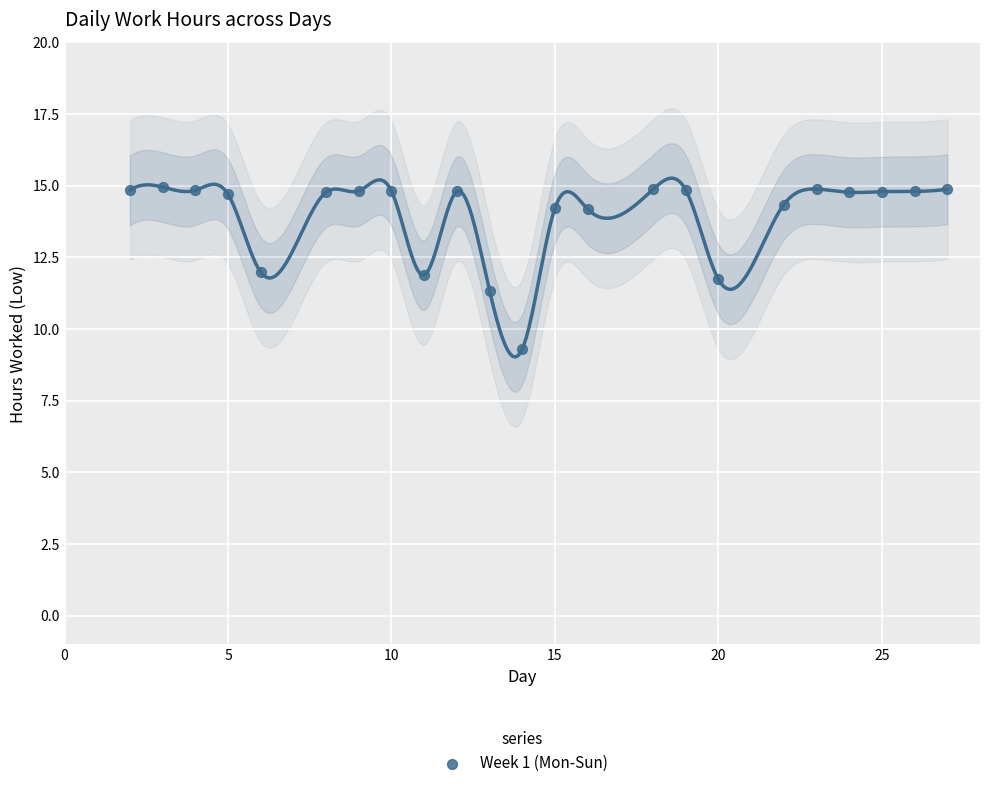

What is the range of X values (max minus min)?

25.0